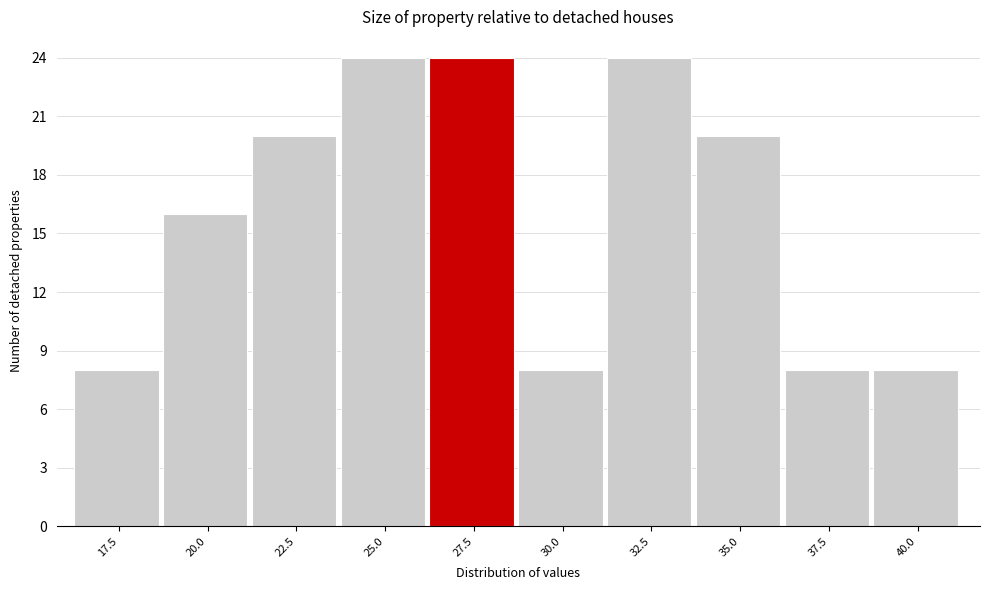

Reading left to right, transcribe all the data shown in this chart.

17.5=8	20.0=16	22.5=20	25.0=24	27.5=24	30.0=8	32.5=24	35.0=20	37.5=8	40.0=8